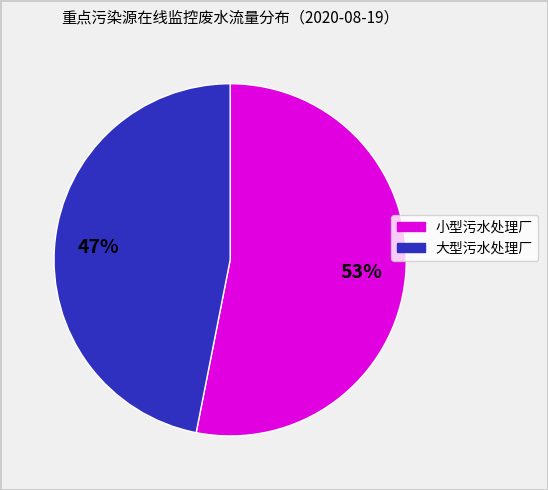

To the nearest percent, what is the difference between the largest and smallest slice percentages?

6%